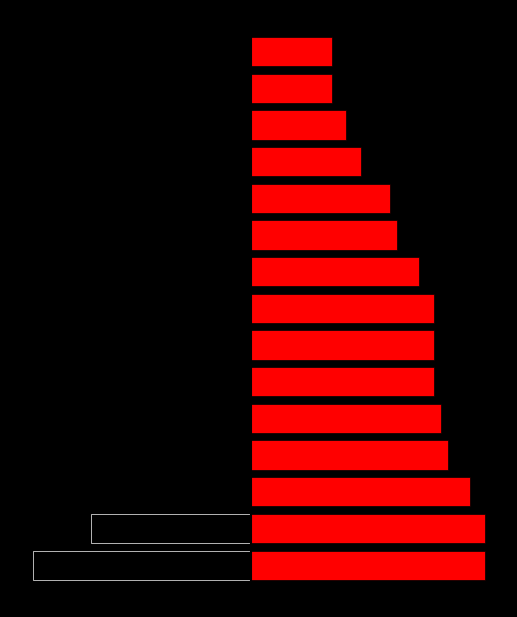

Which series has the largest total across all categories?

For Profit